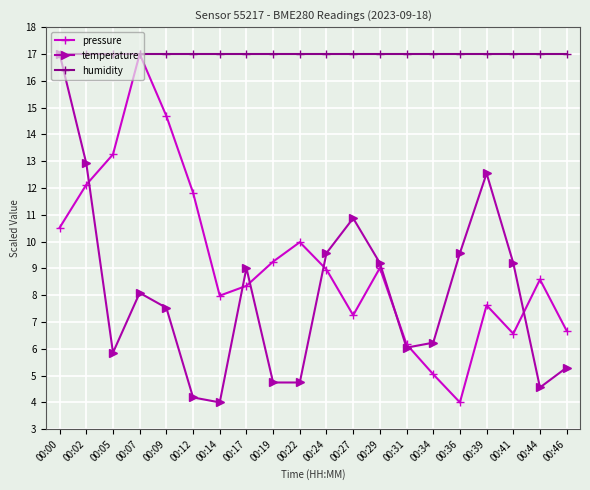

Where is the first local maximum for pressure?

00:07